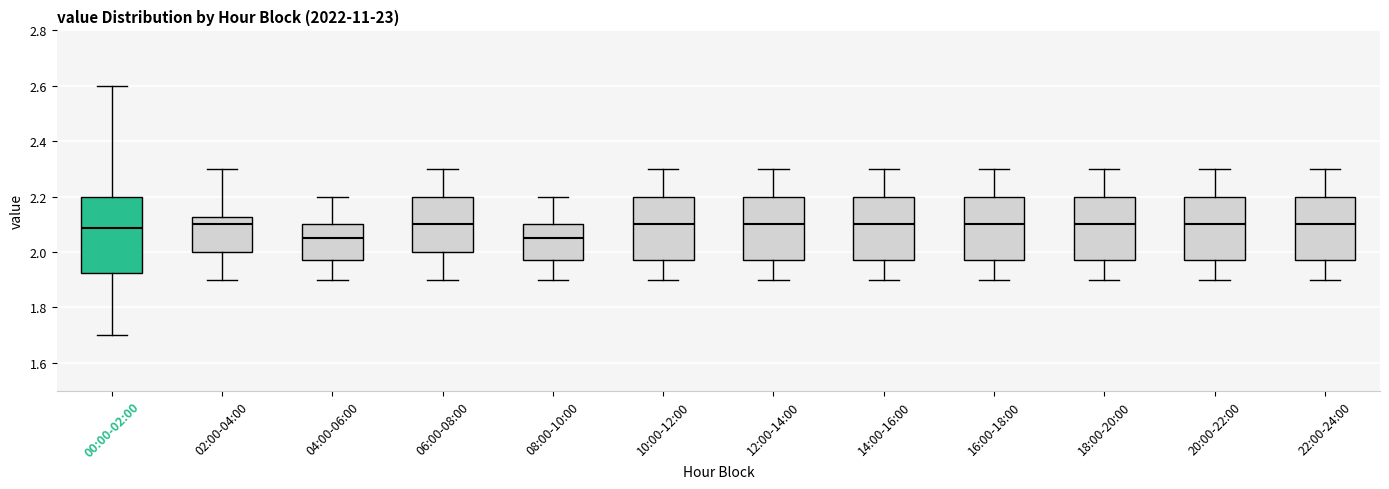

Where is the upper edge of the box for 04:00-06:00 on the y-axis? The values are not printed on the chart, so give them approximately, as read against the axis.

2.10